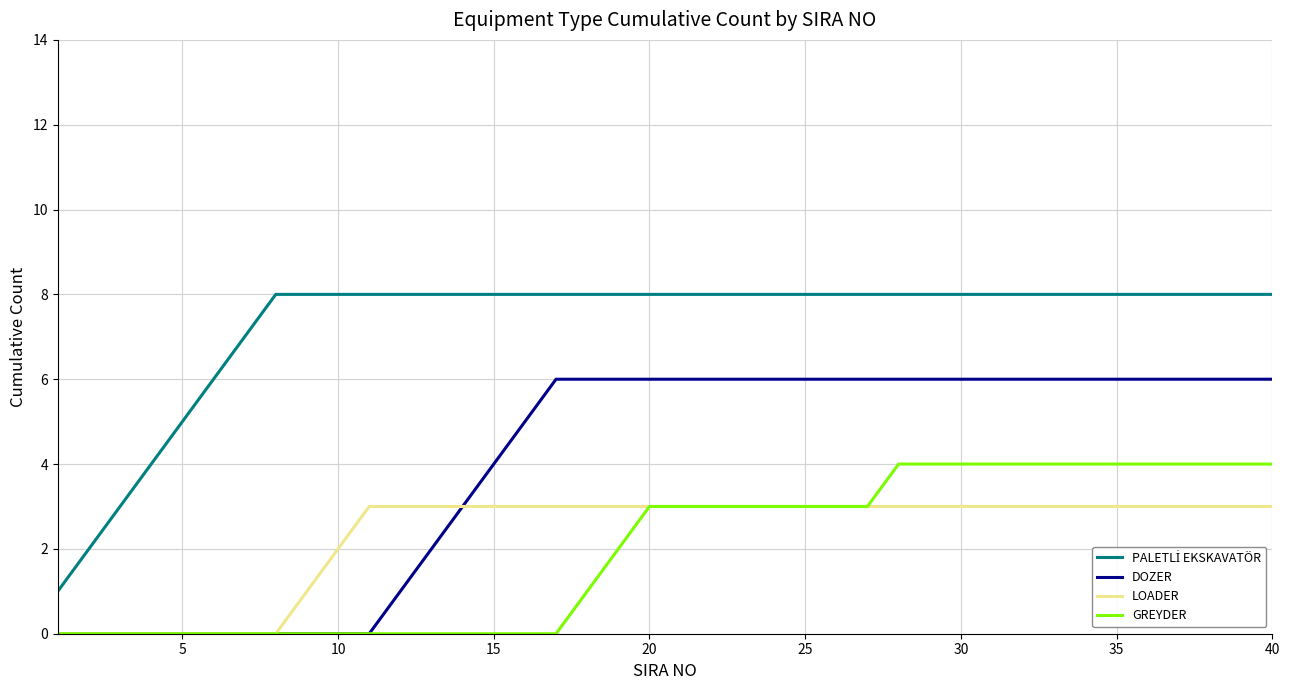

What is the highest value of the GREYDER series?

4